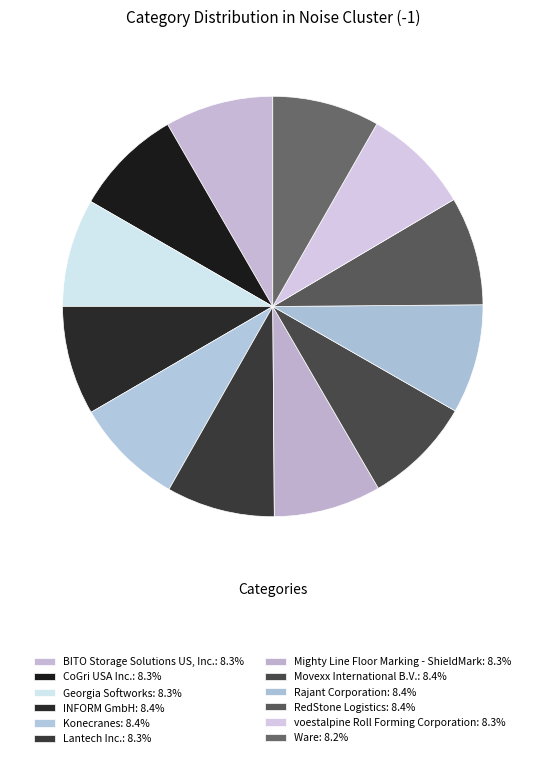

Which slice is the smallest?

Ware